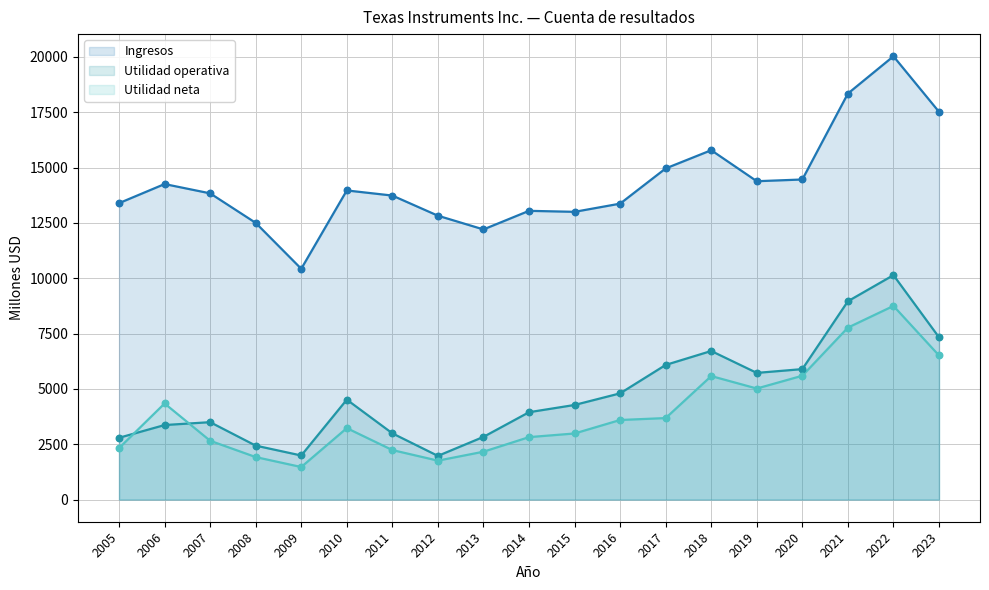

Which series has the widest spread of Y values?

Ingresos